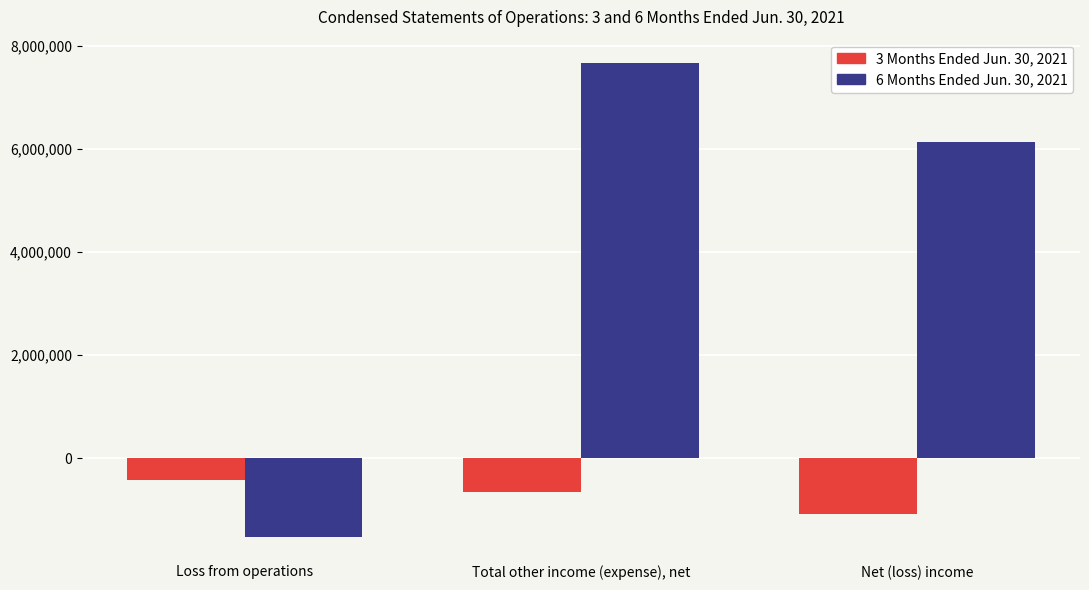

Is the value of 3 Months Ended Jun. 30, 2021 at Loss from operations greater than the value of 6 Months Ended Jun. 30, 2021 at Net (loss) income?

No